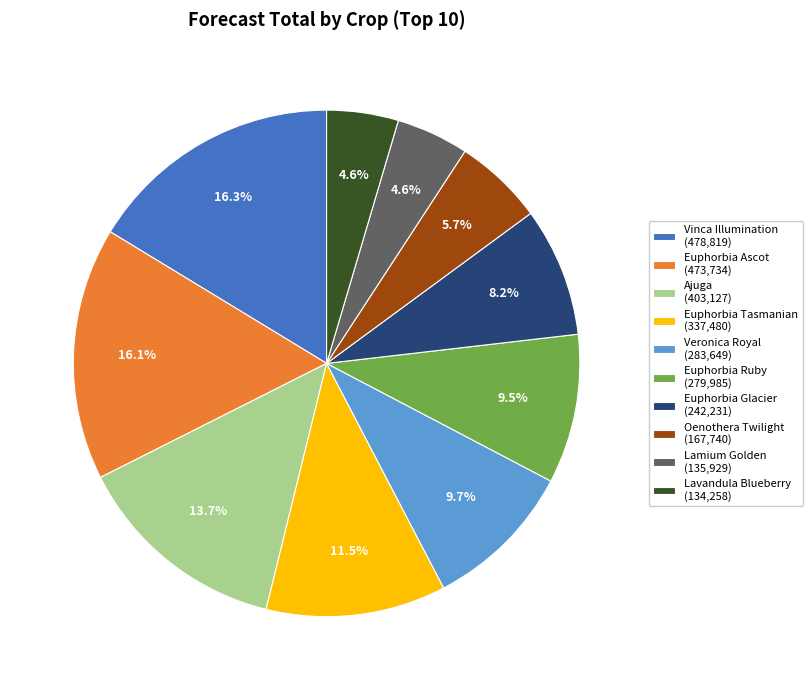

Combined, what portion of the pie is Ajuga (403,127) and Vinca Illumination (478,819)?

30.0%